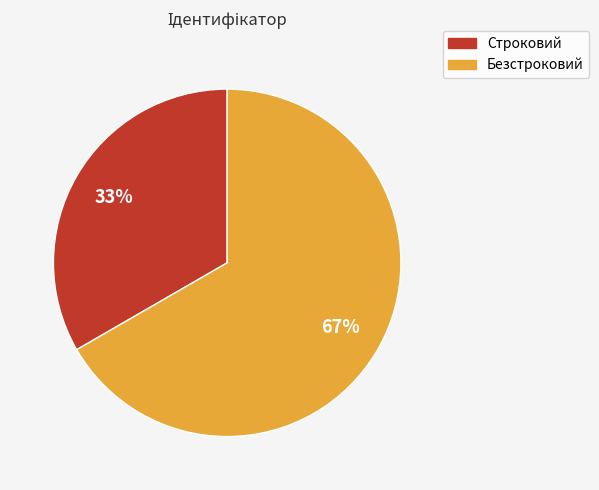

To the nearest percent, what is the combined percentage of Строковий and Безстроковий?

100%